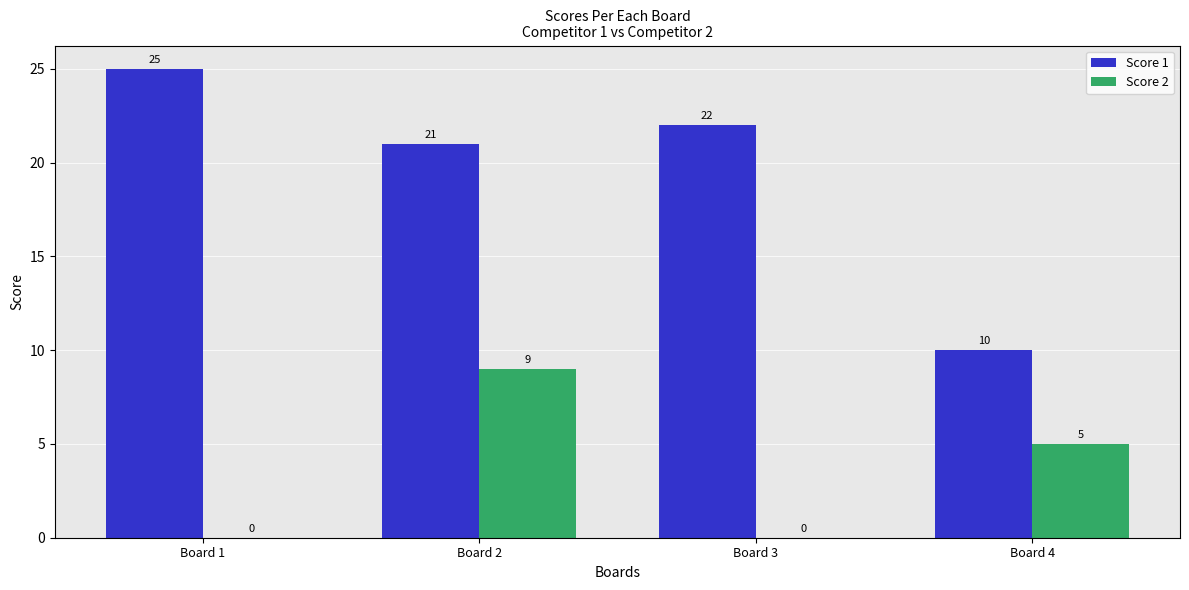

Reading left to right, what are all the values shown in this chart?

Score 1: 25	21	22	10
Score 2: 0	9	0	5